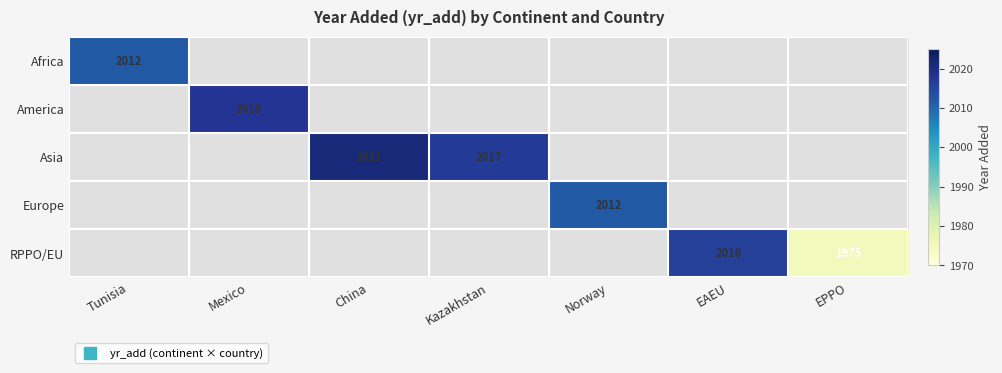

What is the minimum value shown in the chart?

1975.0